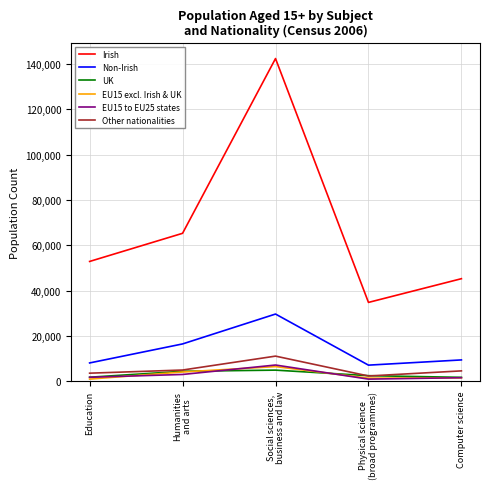

At how many categories does at least one series exceed 70685?

1